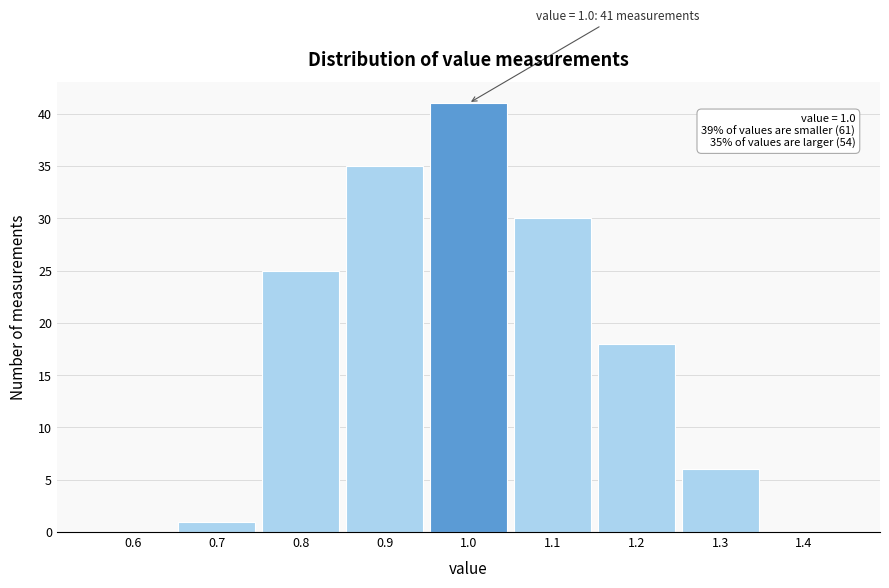

Over which range of the x-axis is the bar tallest?

0.95 to 1.05